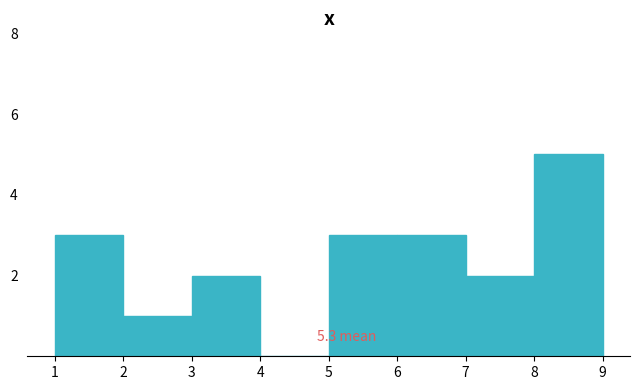

Over which range of the x-axis is the bar tallest?

8 to 9